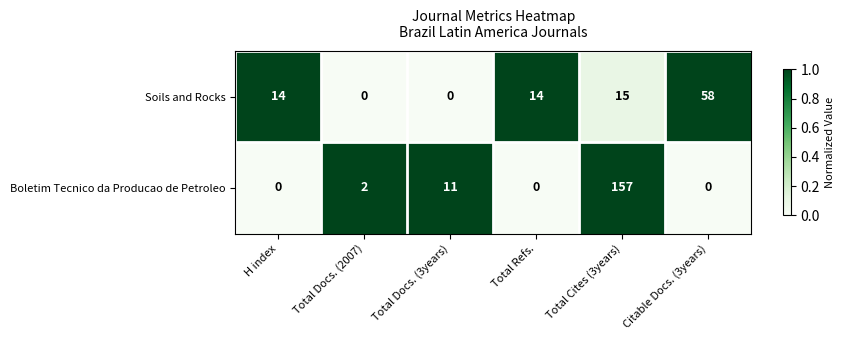

At Total Cites (3years), list the series in order from smallest to largest.

Soils and Rocks, Boletim Tecnico da Producao de Petroleo